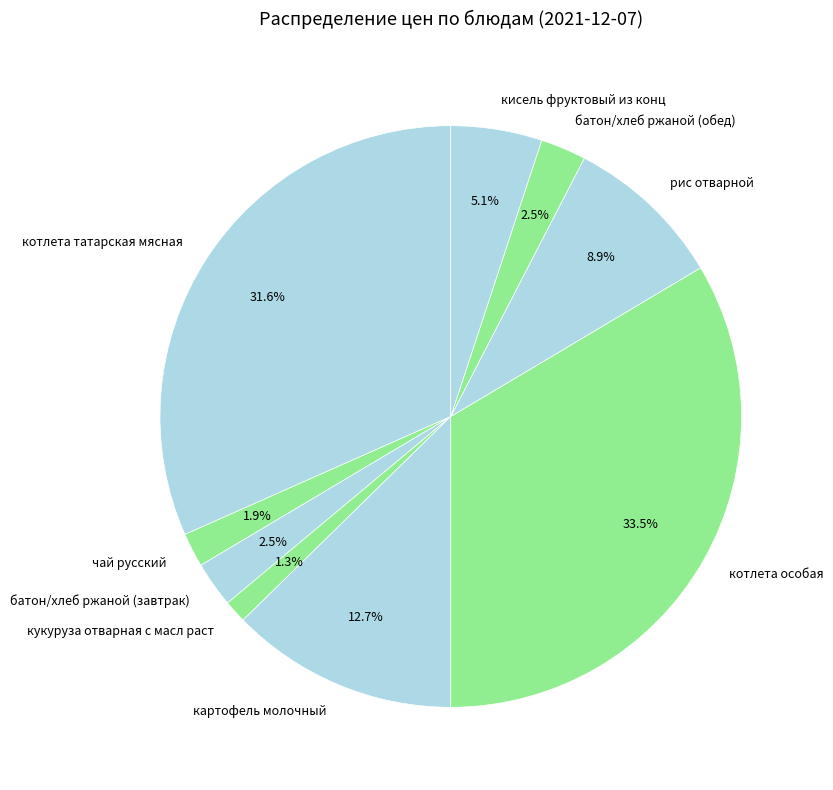

Which has a higher value, рис отварной or картофель молочный?

картофель молочный